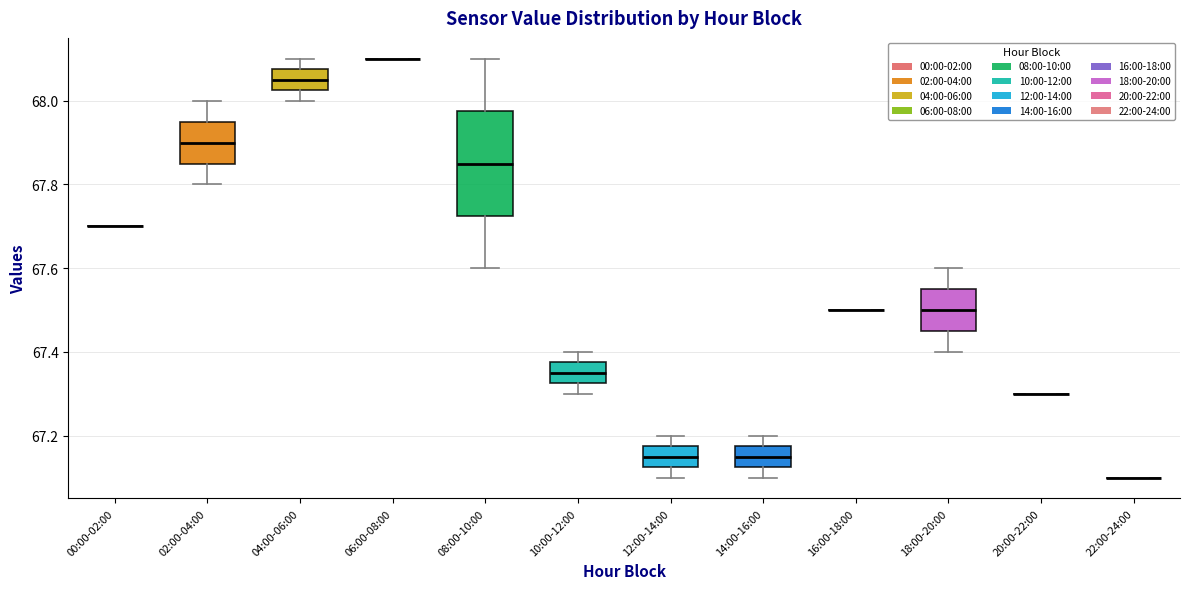

Comparing the boxes themselves (not the whiskers), which one is the tallest?

08:00-10:00